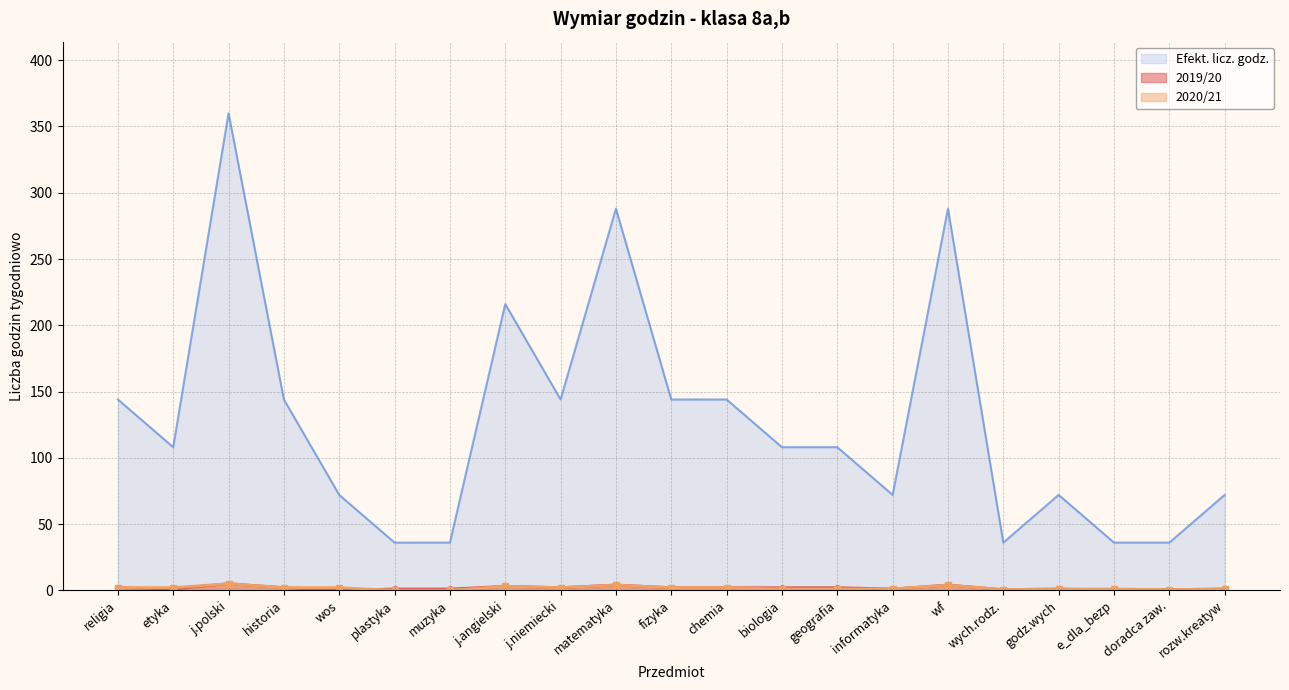

How many positive values does the 2019/20 series have?

19